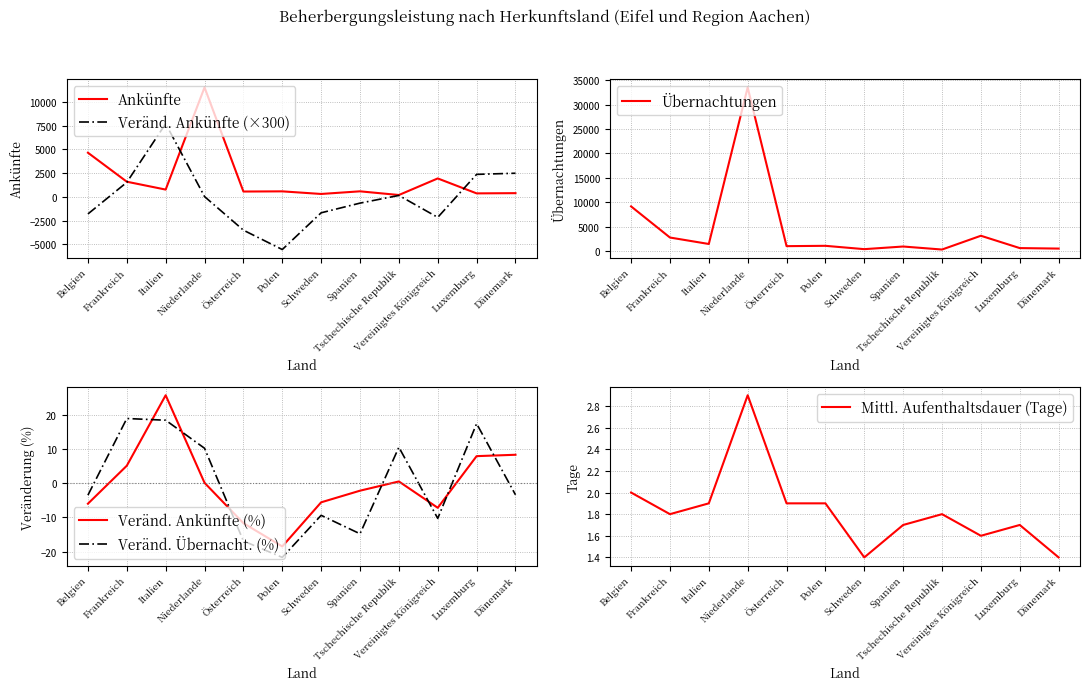

True or false: Mittl. Aufenthaltsdauer (Tage) and Ankünfte cross at least once.

False